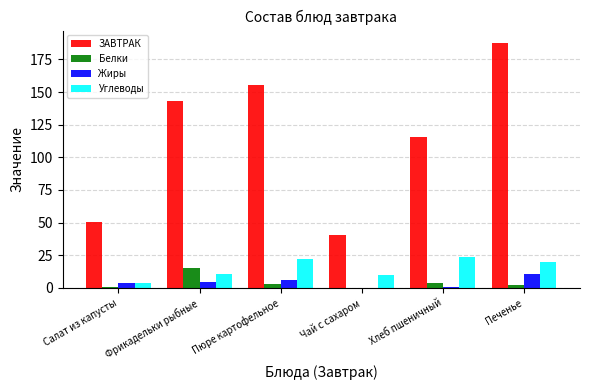

What is the approximate value of ЗАВТРАК at Хлеб пшеничный?

115.5